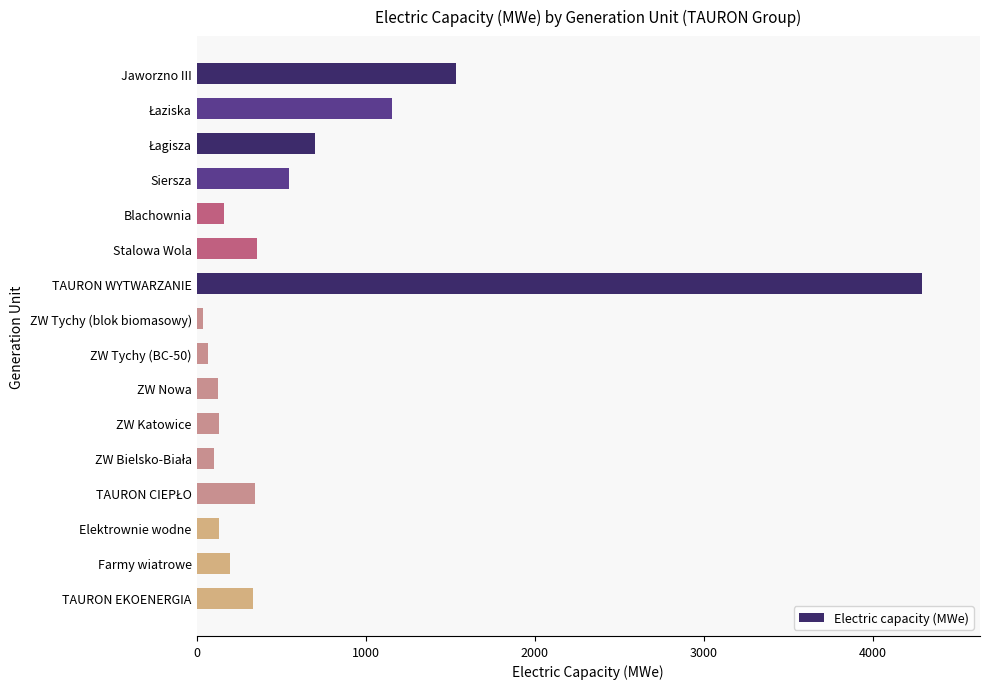

Which label corresponds to the largest value in the chart?

TAURON WYTWARZANIE